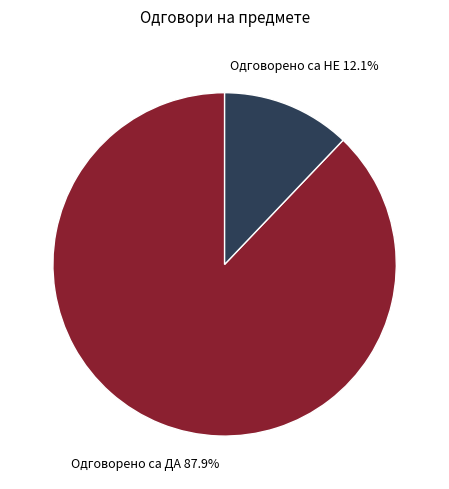

How many slices are in this pie chart?

2